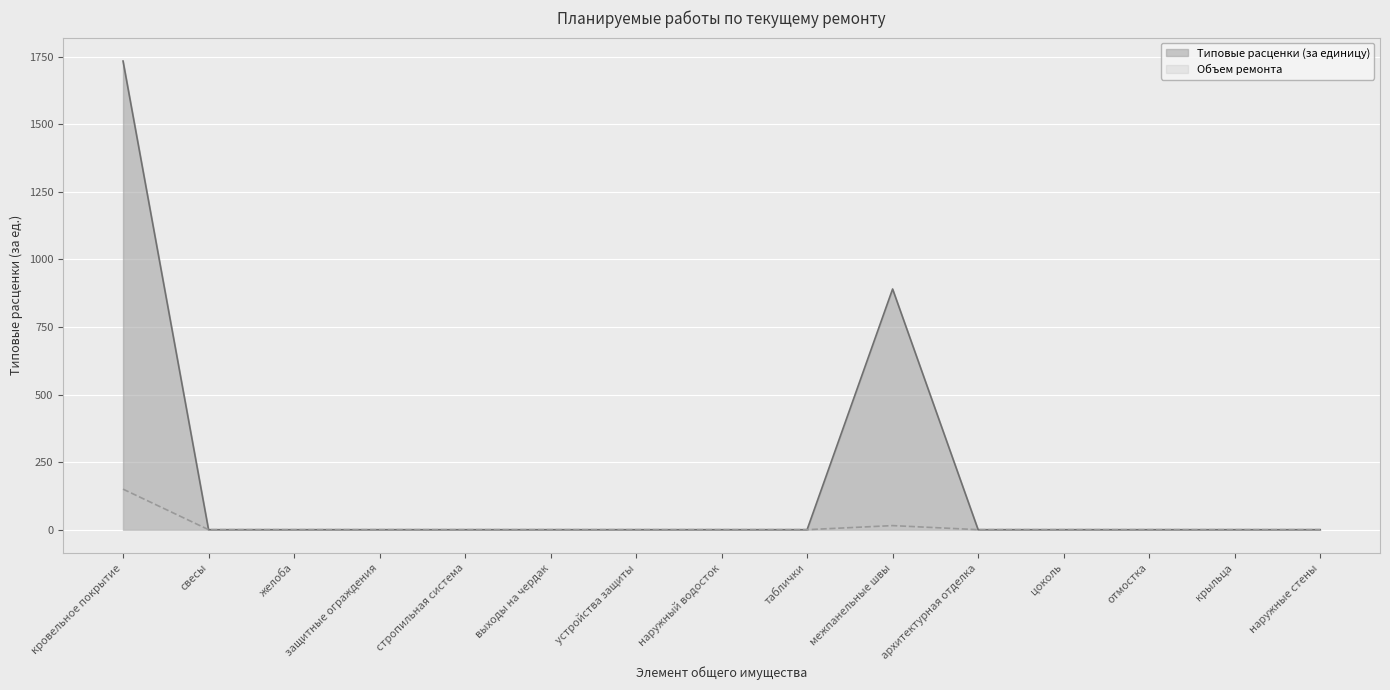

What is the difference between the maximum and second lowest values in the Типовые расценки (за единицу) series?

1734.4